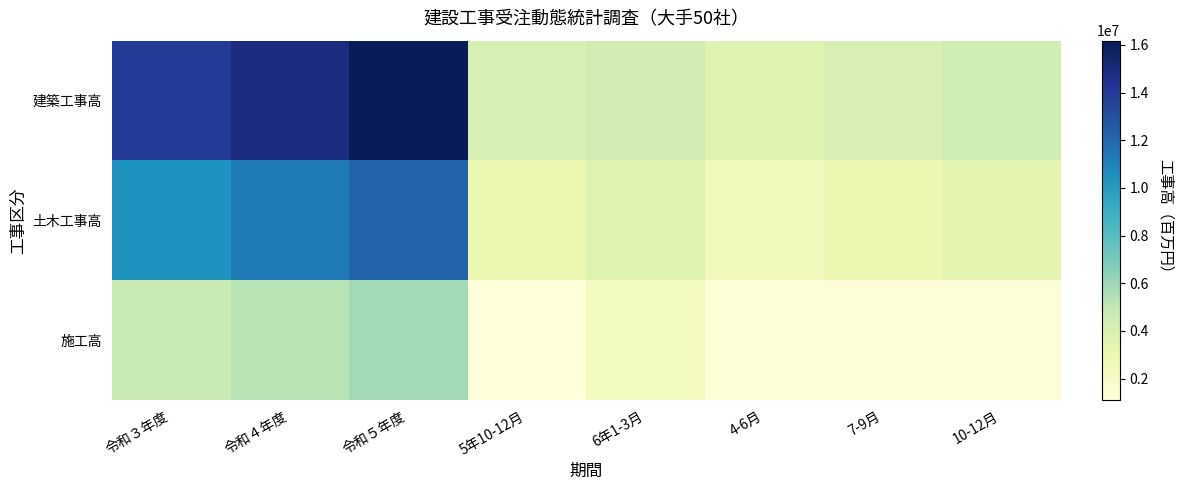

At which category is the sum across all series the highest?

令和５年度